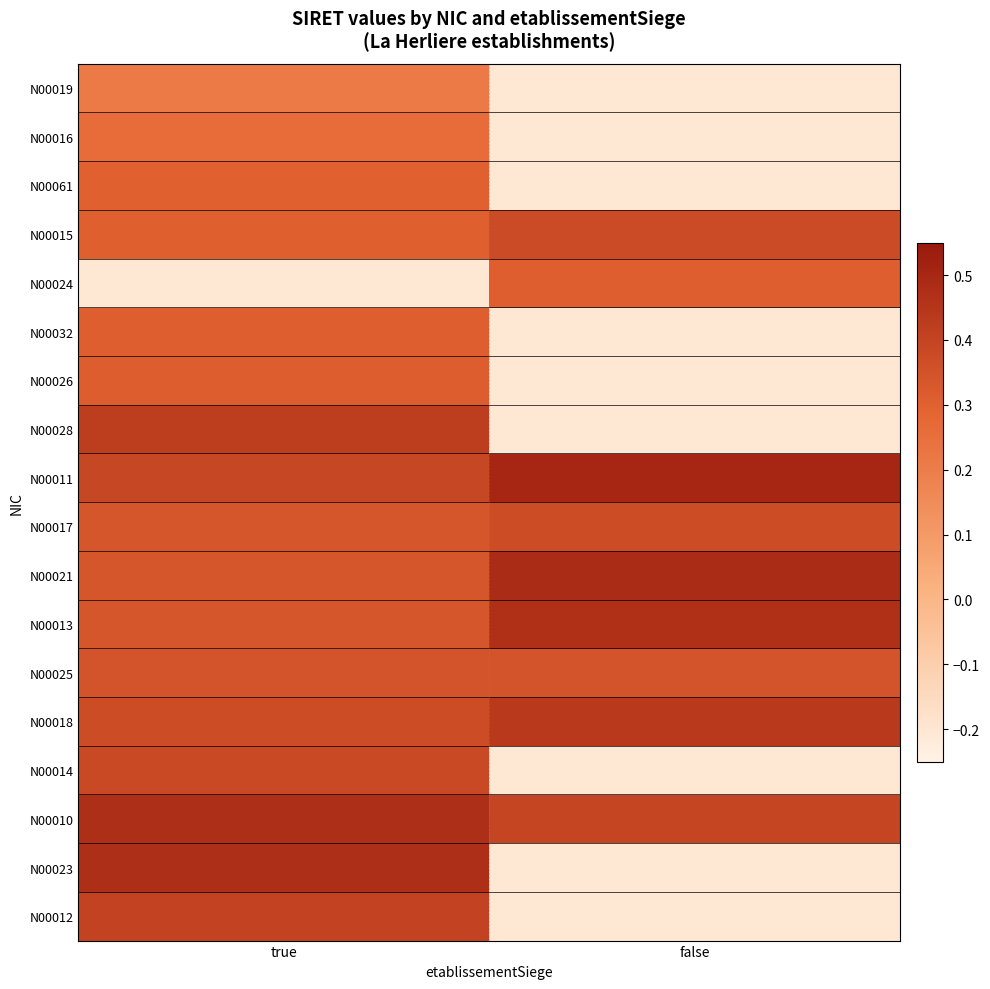

What is the difference between the highest and lowest values at true?

0.7